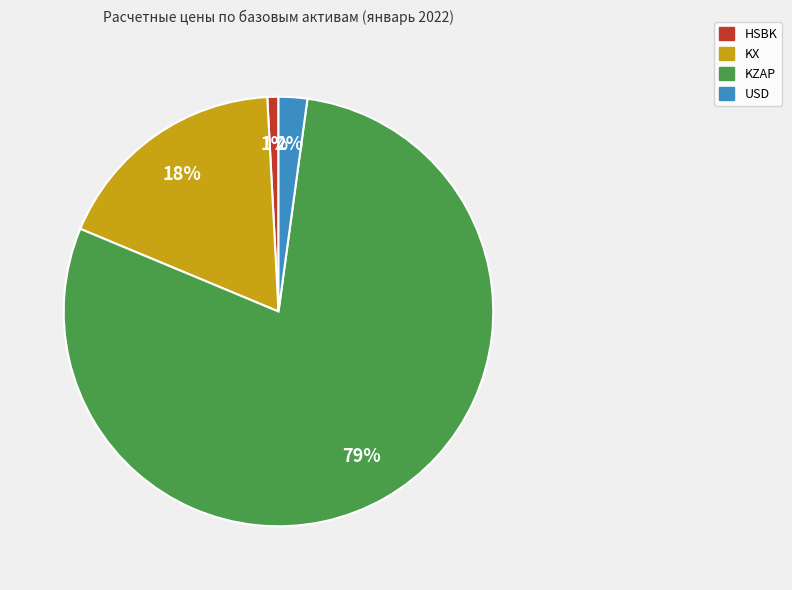

What percentage is the HSBK slice, to the nearest percent?

1%